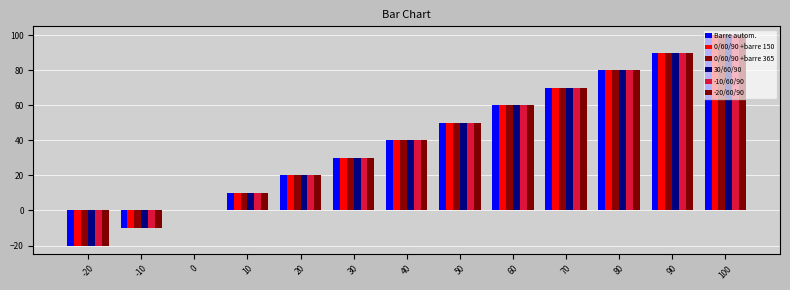

What is the value of the Barre autom. bar at the 2nd from the left?

-10